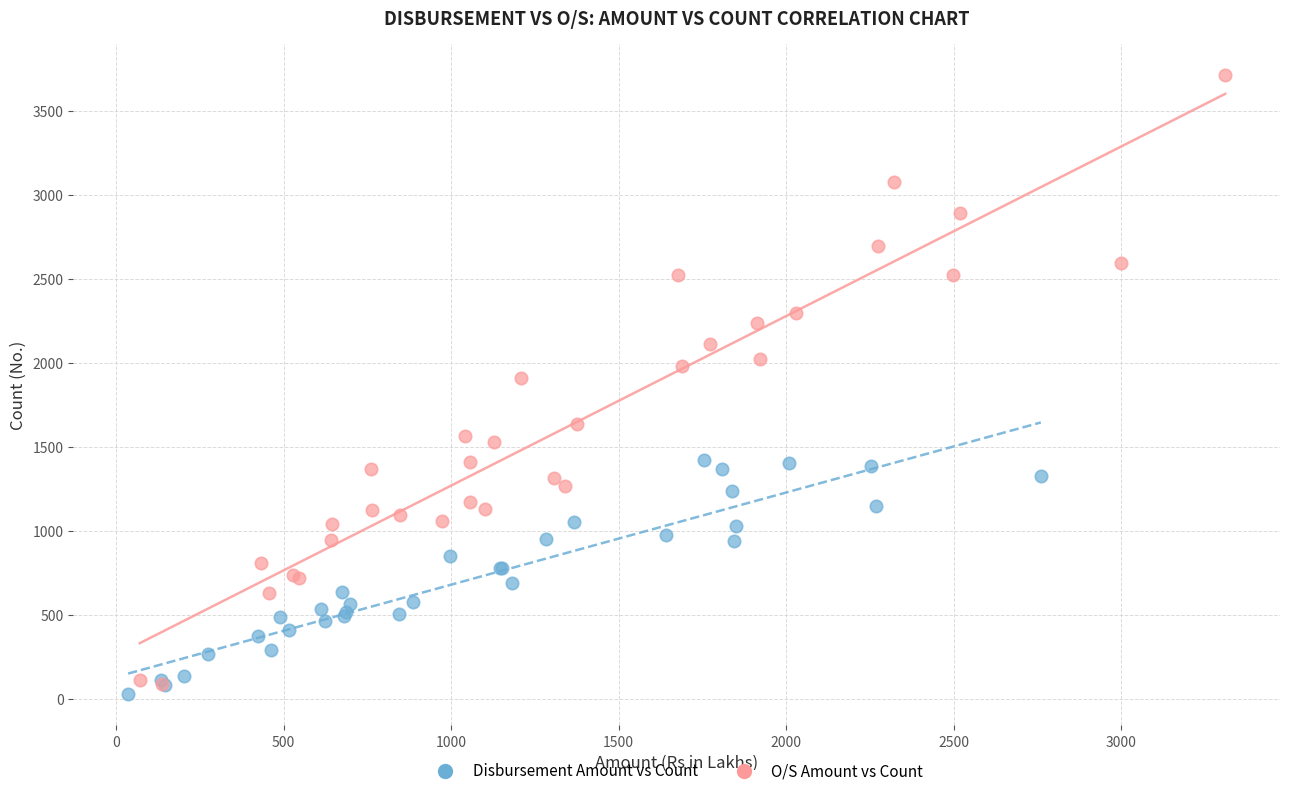

Which series has the largest Y range (max minus min)?

O/S Amount vs Count